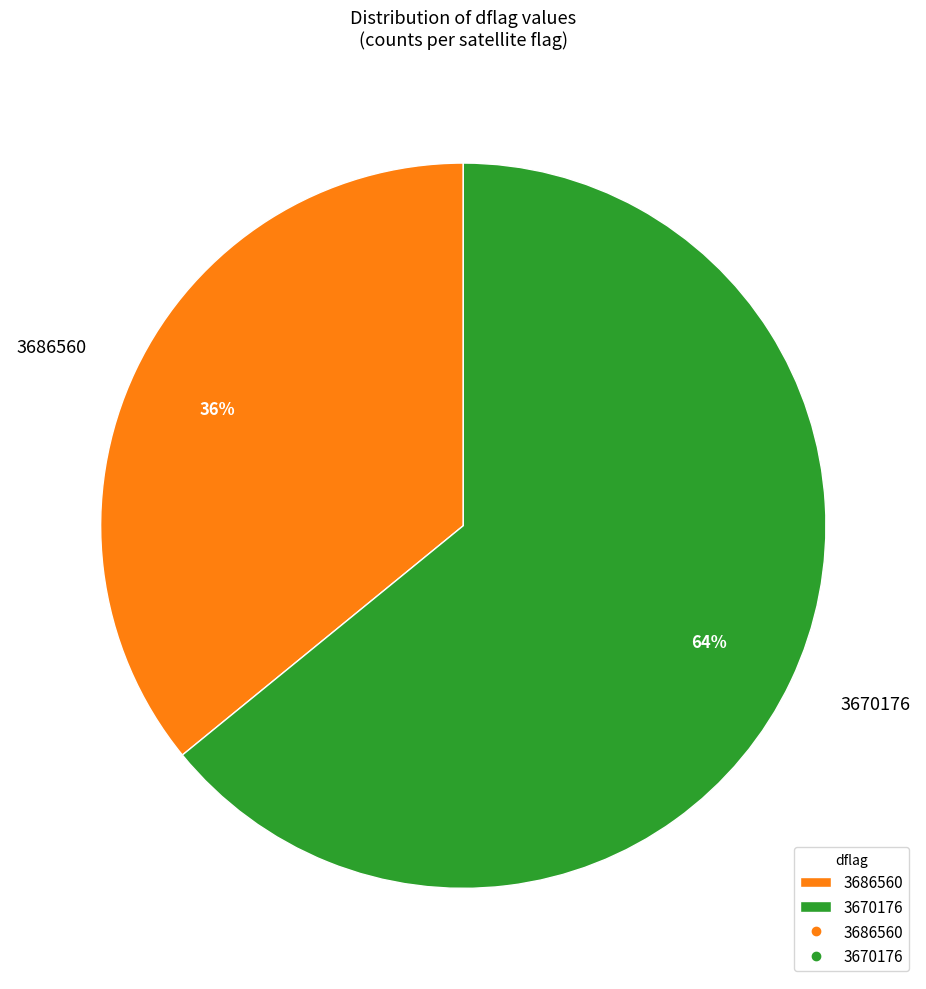

What is the ratio of the value at 3686560 to the value at 3670176?

0.6